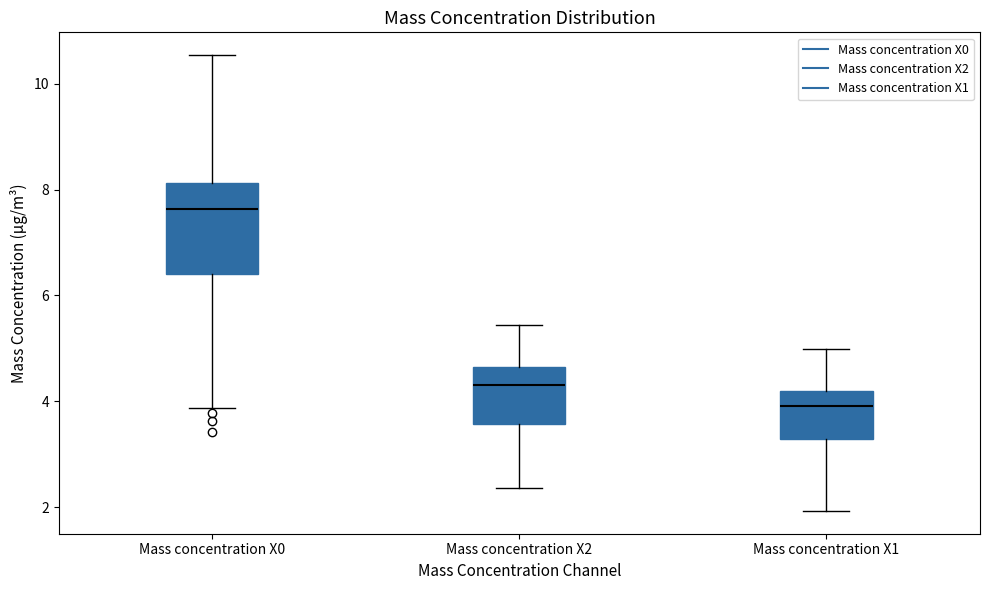

Reading left to right, transcribe this box plot: for each box, give where its median line is, the range the box spans, and where its two whiskers end, as read against the y-axis. The values are not printed on the chart, so give them approximately, as read against the axis.

Mass concentration X0: median 7.6, box 6.4 to 8.2, whiskers 3.8 to 10.6
Mass concentration X2: median 4.4, box 3.6 to 4.6, whiskers 2.4 to 5.4
Mass concentration X1: median 4.0, box 3.2 to 4.2, whiskers 2.0 to 5.0